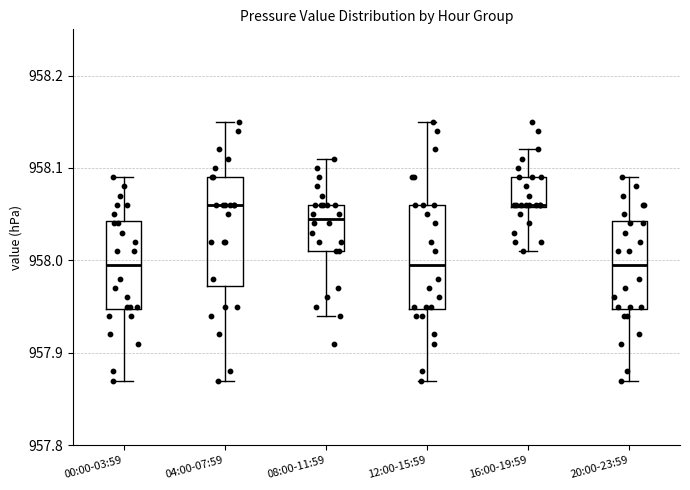

Reading left to right, transcribe this box plot: for each box, give where its median line is, the range the box spans, and where its two whiskers end, as read against the y-axis. The values are not printed on the chart, so give them approximately, as read against the axis.

00:00-03:59: median 958.00, box 957.95 to 958.04, whiskers 957.87 to 958.09
04:00-07:59: median 958.06, box 957.97 to 958.09, whiskers 957.87 to 958.15
08:00-11:59: median 958.05, box 958.01 to 958.06, whiskers 957.94 to 958.11
12:00-15:59: median 958.00, box 957.95 to 958.06, whiskers 957.87 to 958.15
16:00-19:59: median 958.06, box 958.06 to 958.09, whiskers 958.01 to 958.12
20:00-23:59: median 958.00, box 957.95 to 958.04, whiskers 957.87 to 958.09